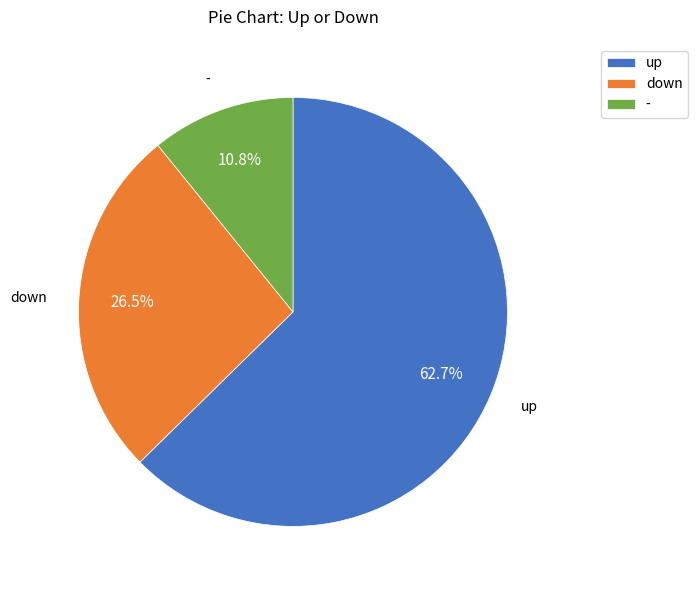

The up slice represents 69% of the pie. True or false?

False